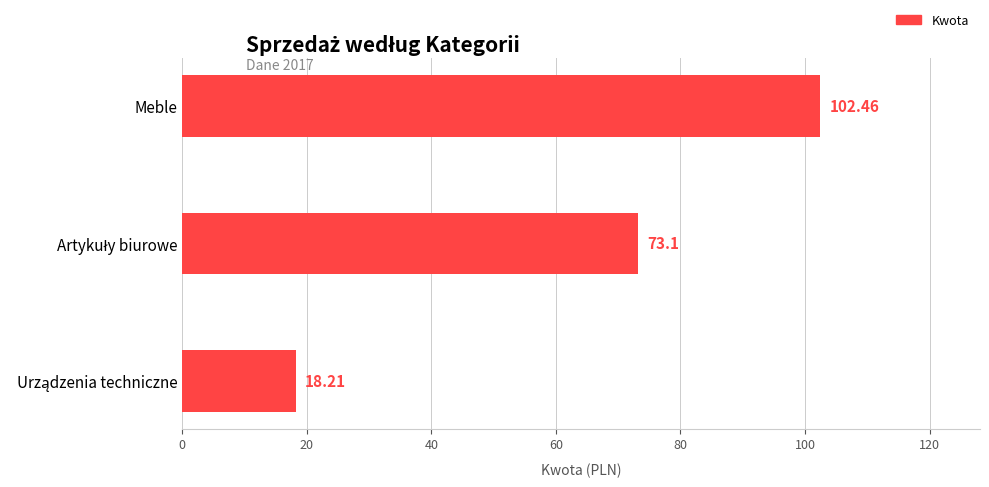

What is the label of the 3rd bar from the bottom?

Meble